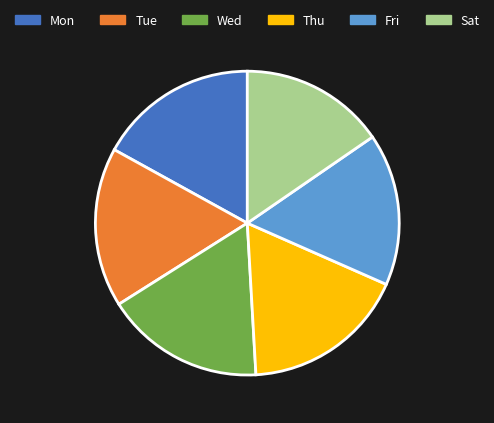

Count the number of slices in the pie.

6